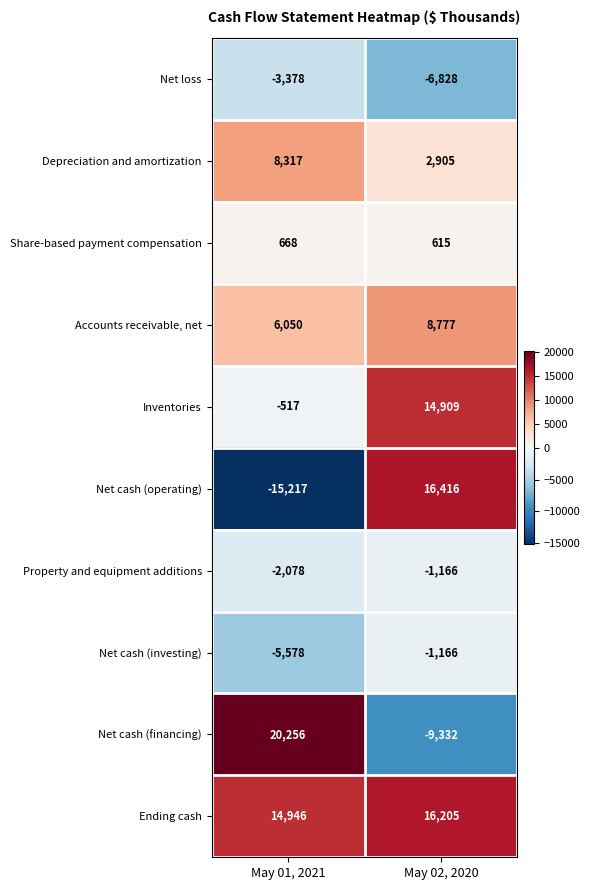

Which label corresponds to the smallest value in the chart?

May 01, 2021